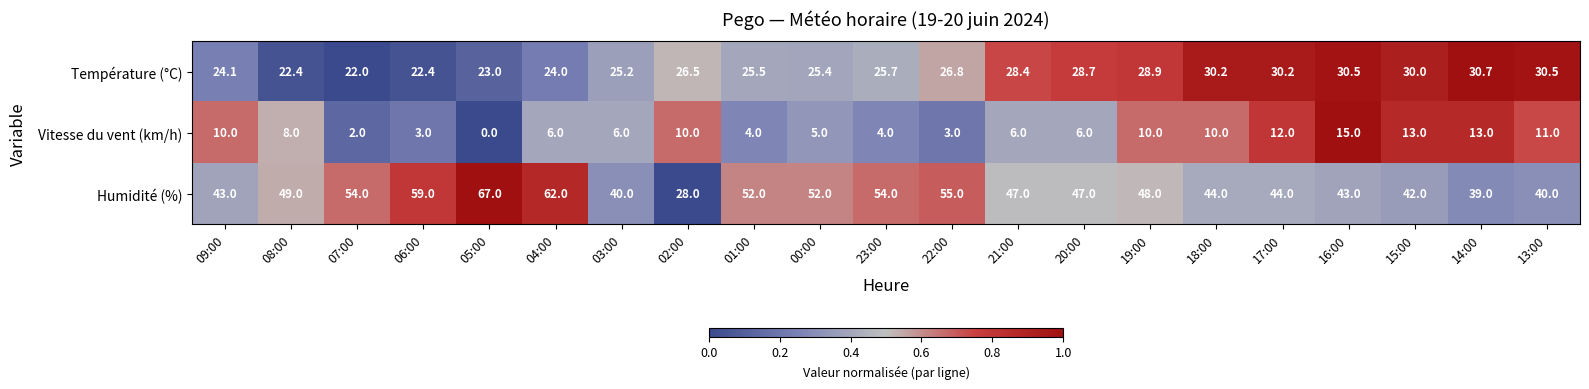

What is the spread (max minus min) of values at 00:00?

47.0